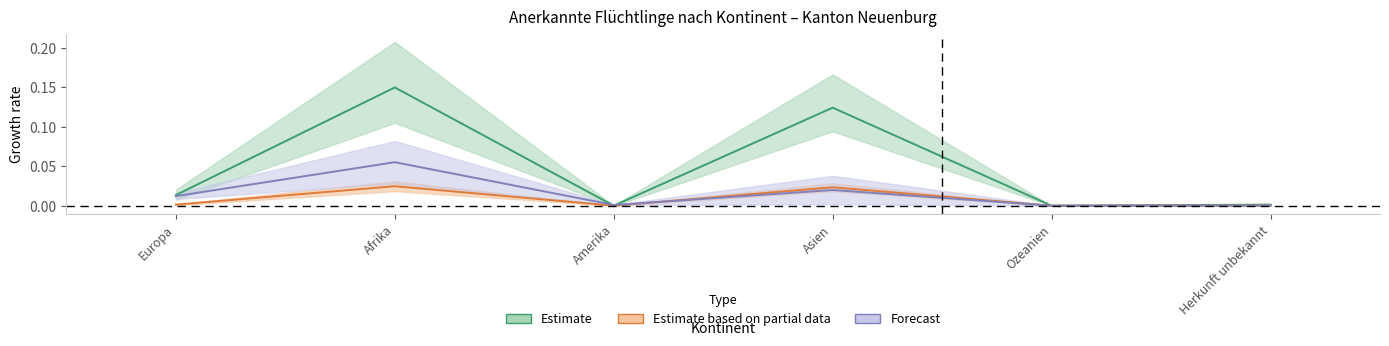

The value of Total_C at Ozeanien is 0.0. True or false?

True